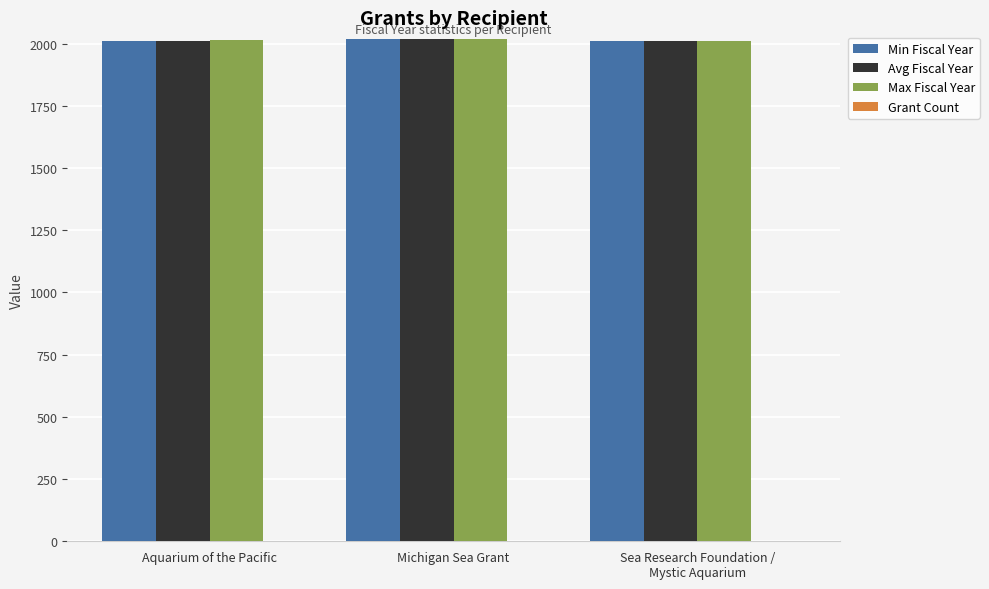

How many Avg Fiscal Year values are between 2009 and 2018?

3